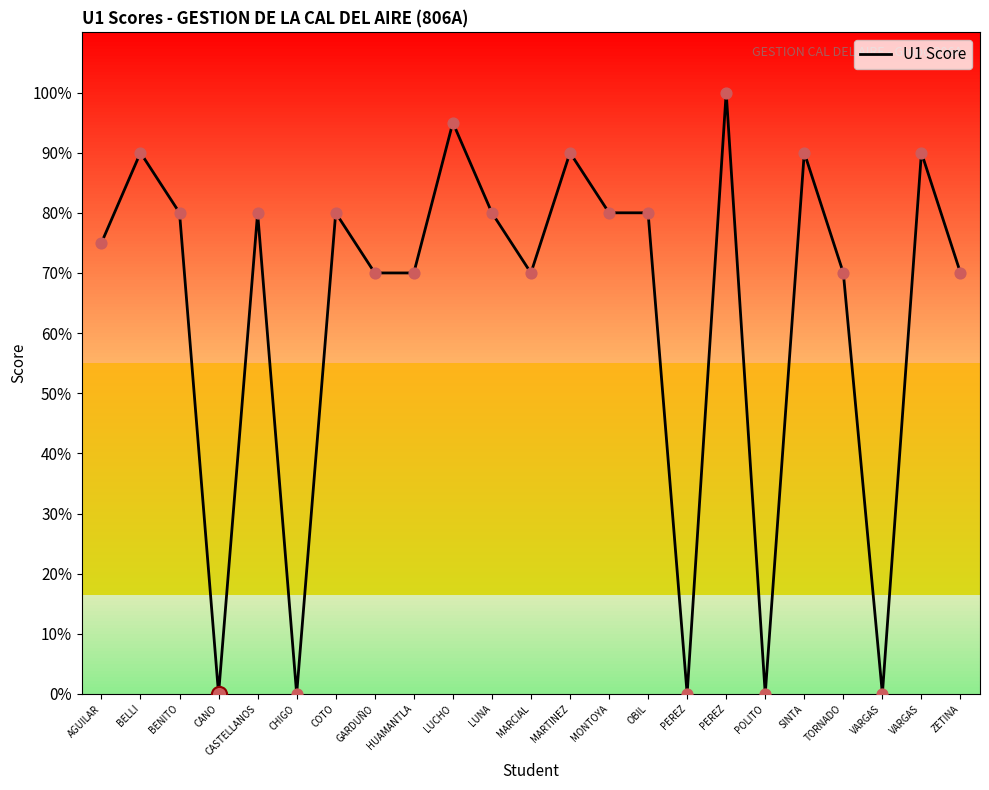

Approximately how many times larger is the value at MARTINEZ compared to GARDUÑO?

1.3